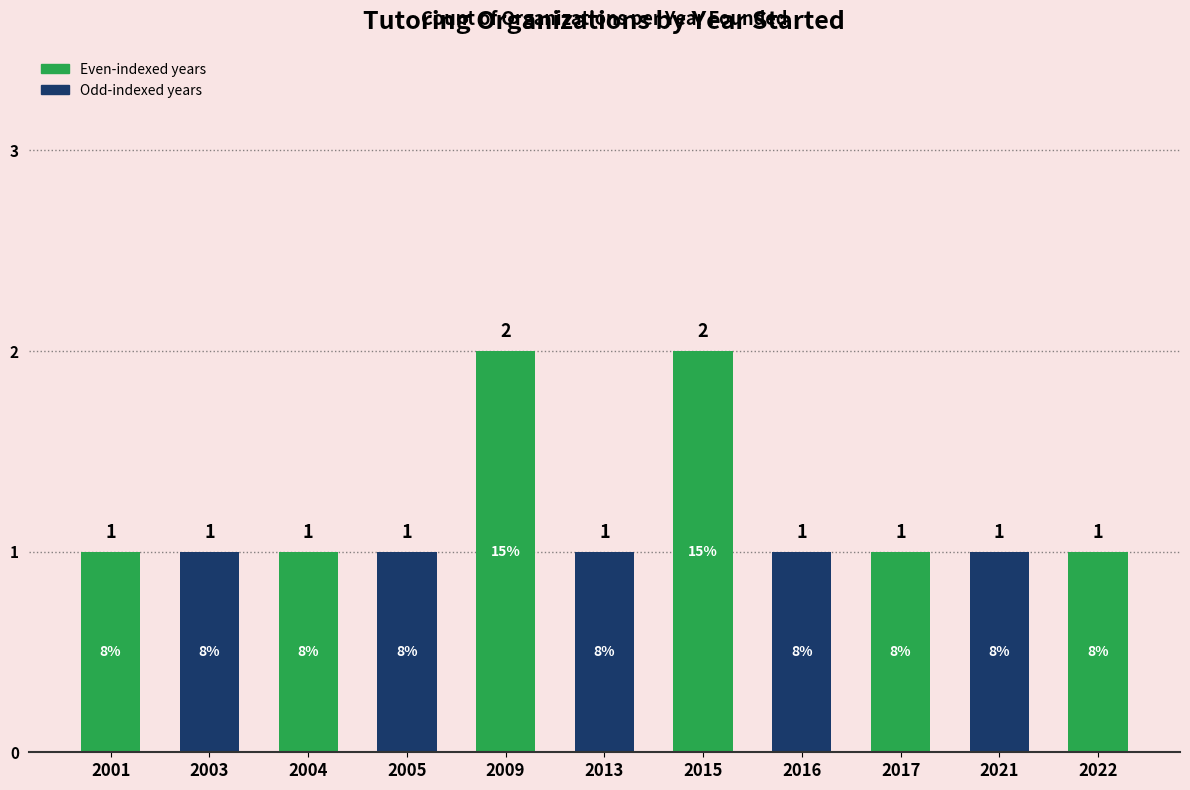

What is the value of the 8th bar from the left?

1